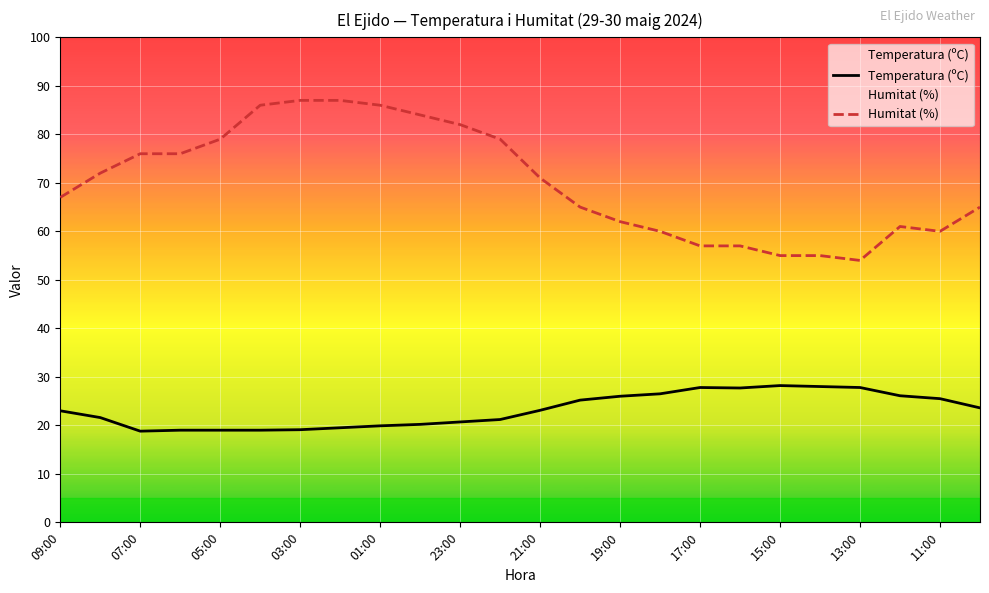

How many interior local valleys does the Temperatura (ºC) series have?

2